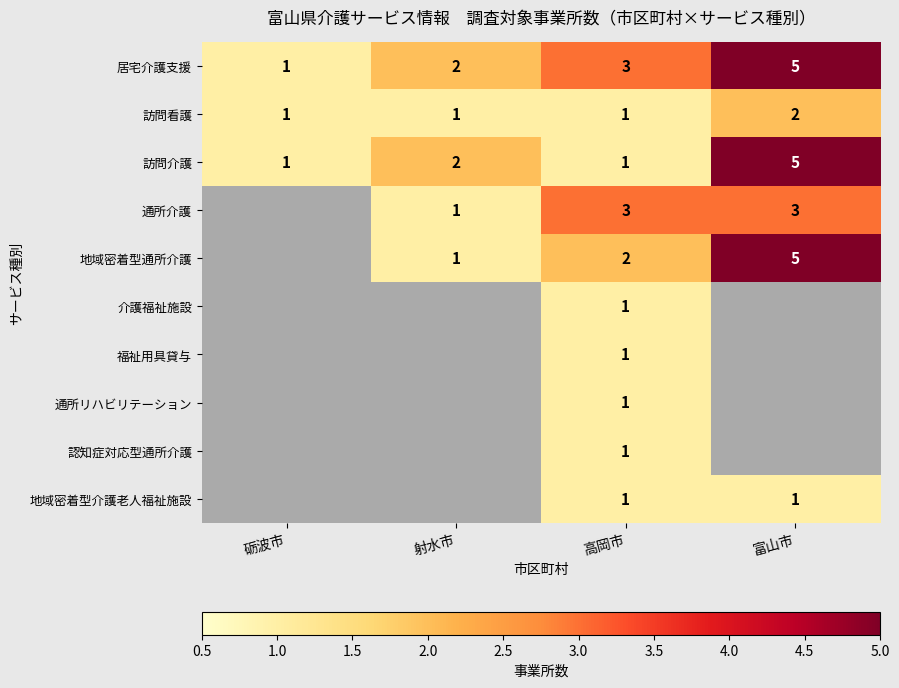

The 訪問看護 series shows 2 at 富山市. True or false?

True